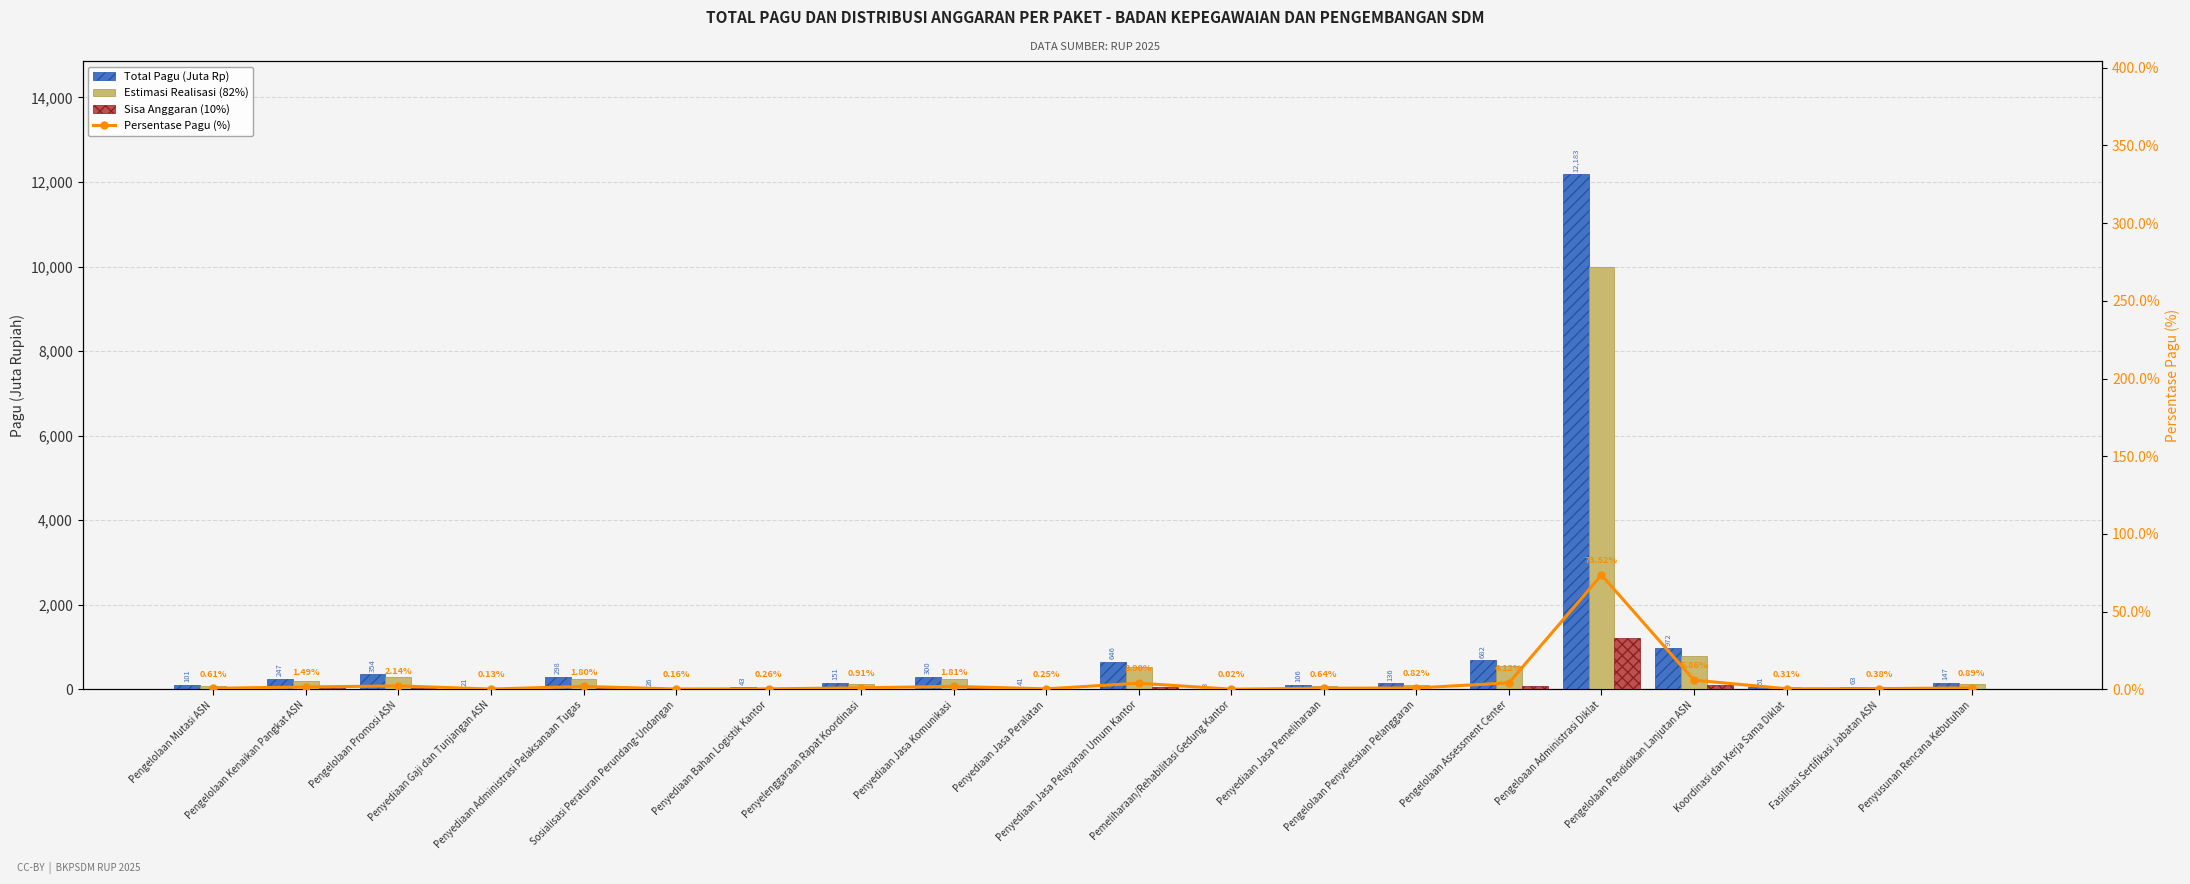

How many groups of bars are there?

20